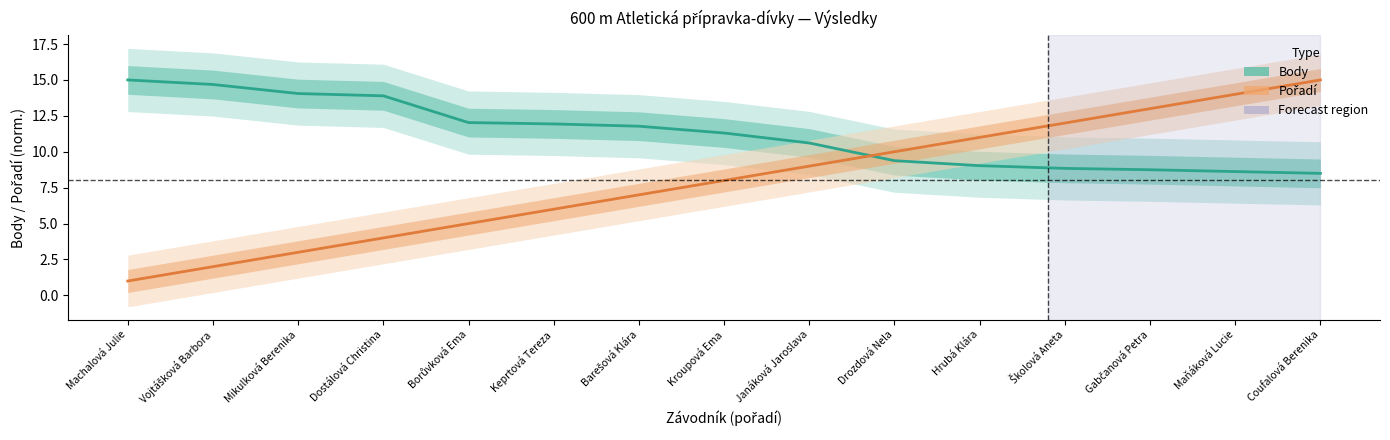

Which label corresponds to the largest value in the chart?

Coufalová Berenika